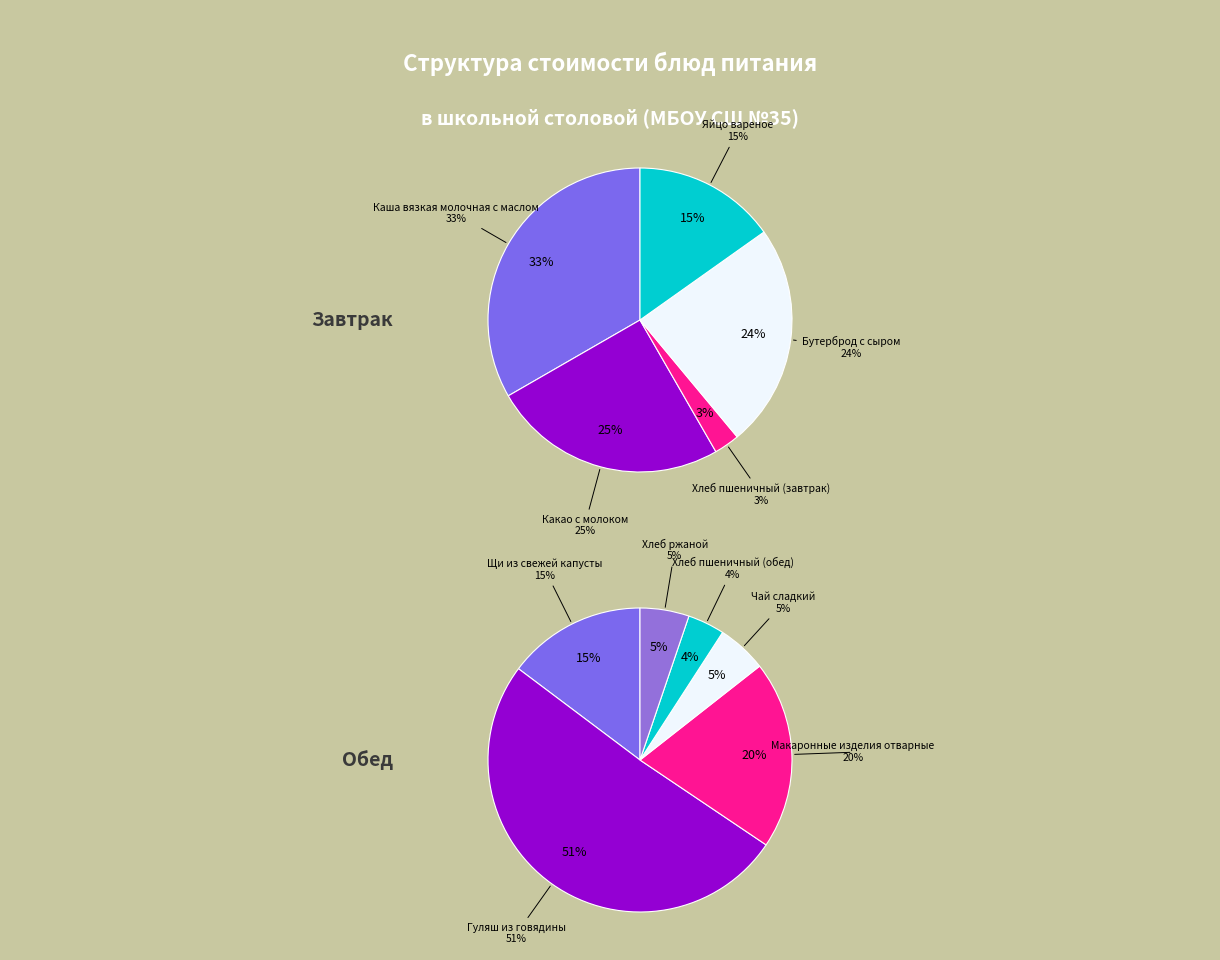

Combined, what portion of the pie is Какао с молоком and Гуляш из говядины?

37.7%